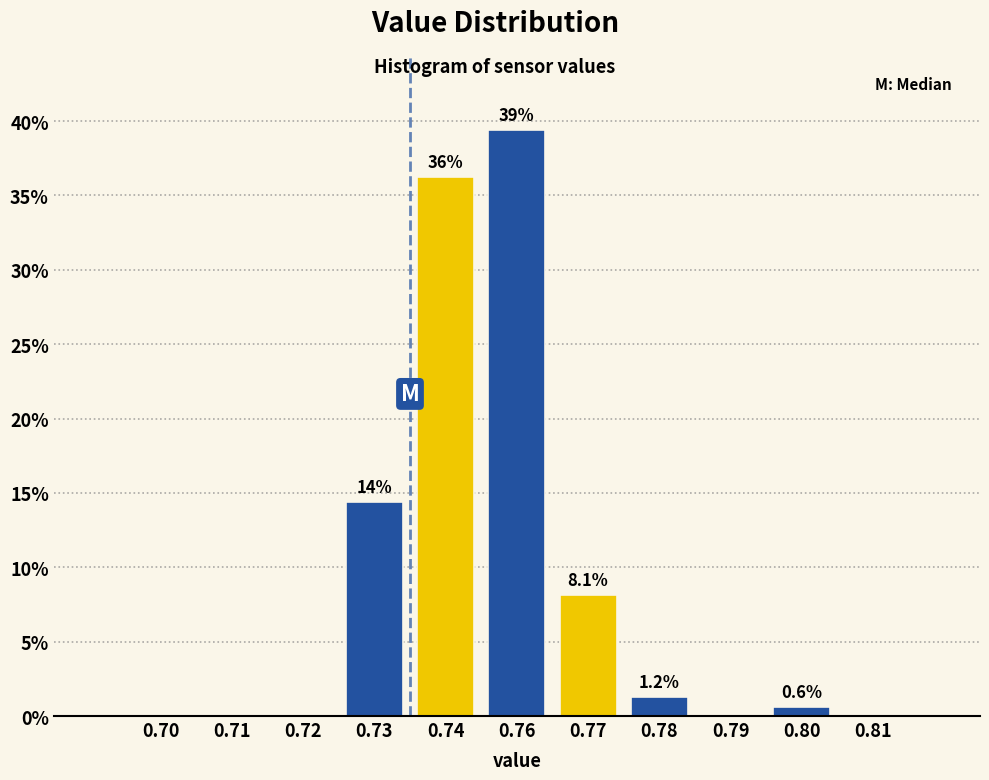

The value at 0.74 is 58.3. True or false?

False